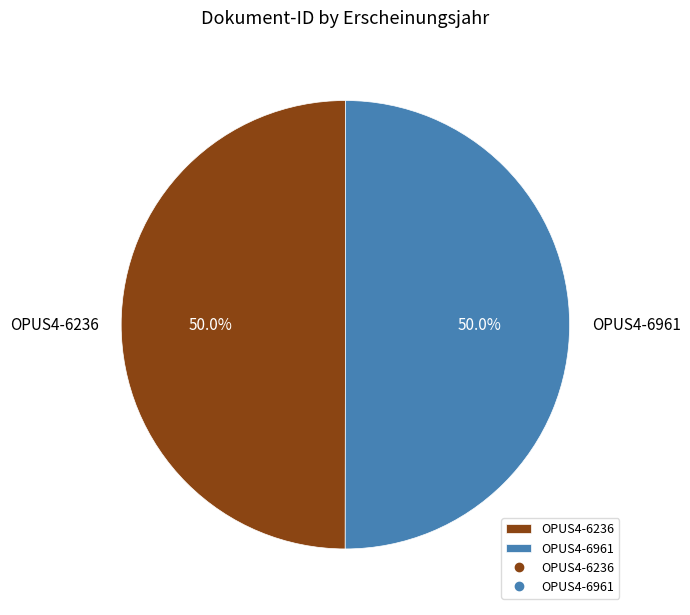

True or false: OPUS4-6236 accounts for 50% of the total.

True